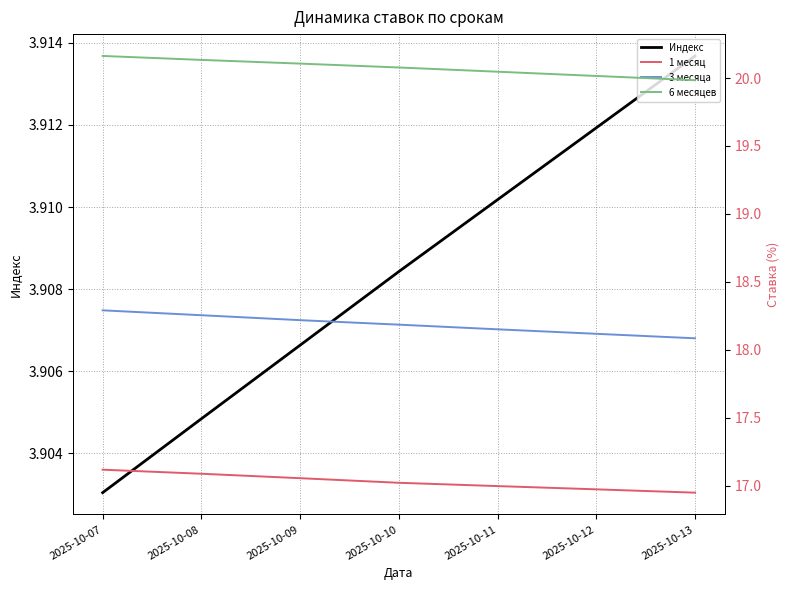

True or false: 6 месяцев and Индекс cross at least once.

False